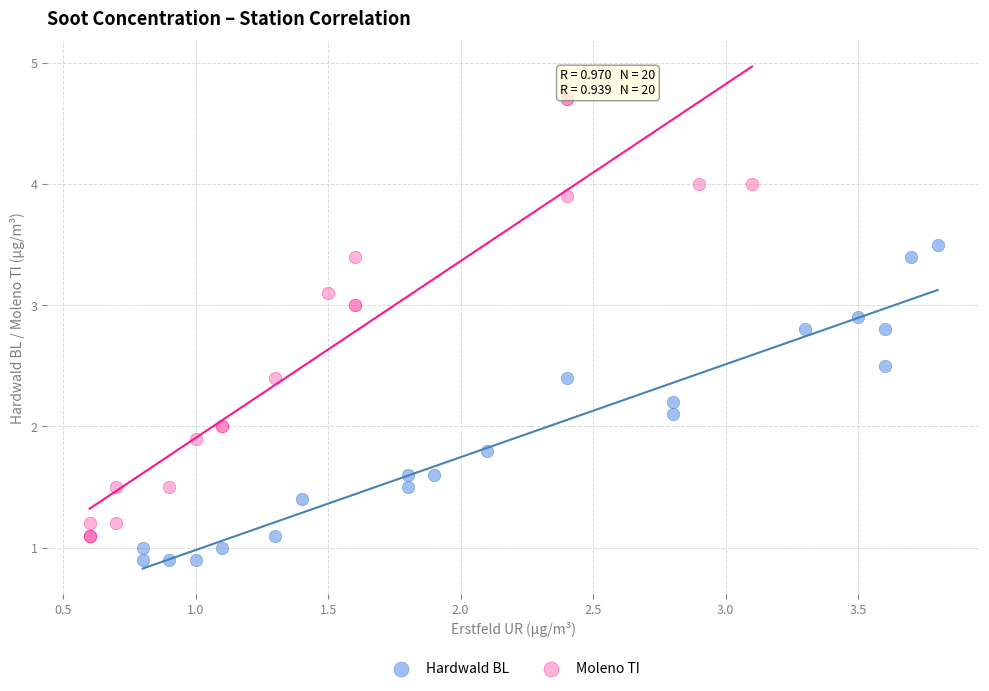

Which series reaches the minimum Y coordinate?

Hardwald BL